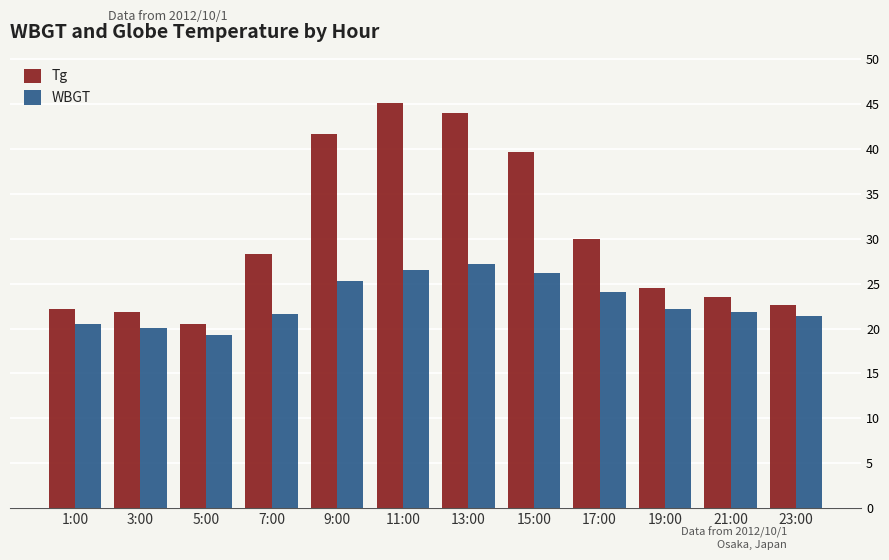

Which series has the largest range (max minus min)?

Tg